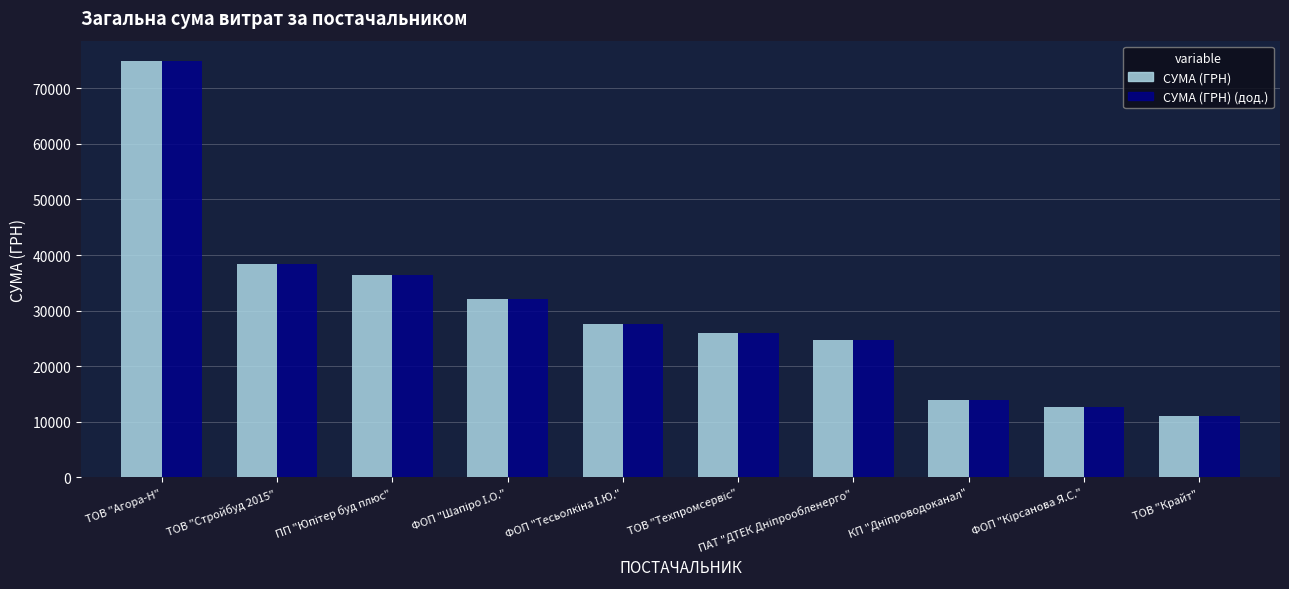

The СУМА (ГРН) (дод.) series shows 4888.1 at ТОВ "Крайт". True or false?

False